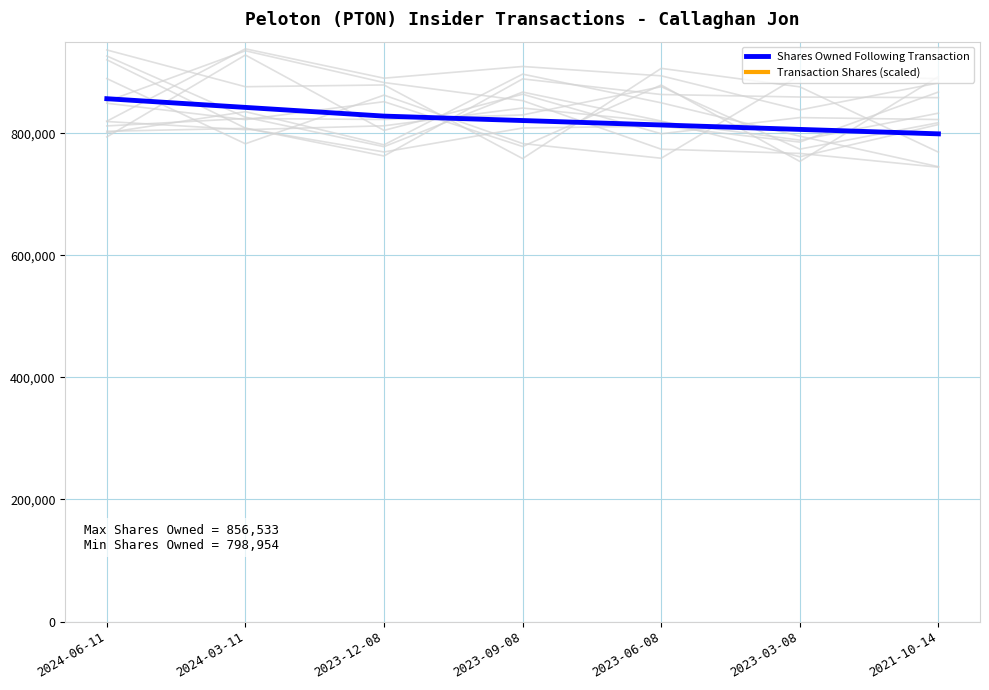

Which has a higher value, 2024-06-11 or 2023-09-08?

2024-06-11